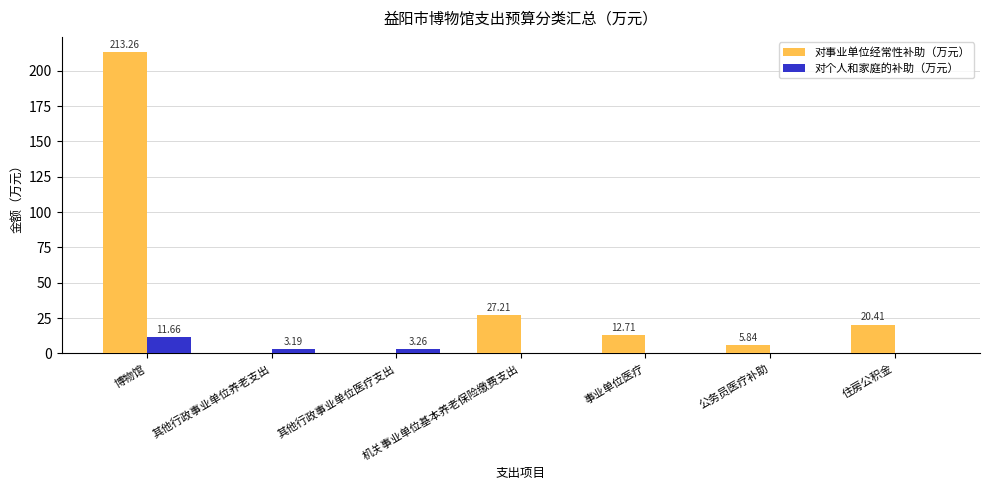

How many positive values does the 对个人和家庭的补助（万元） series have?

3